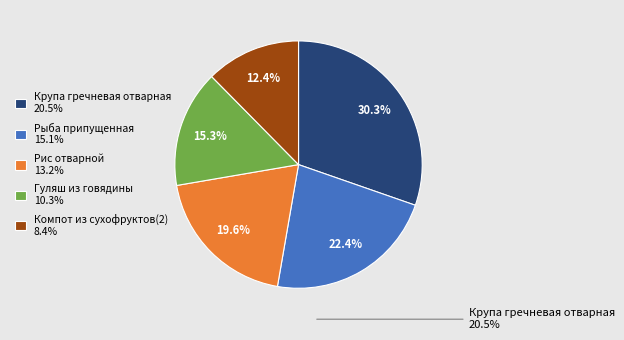

Is there any slice that represents more than half of the pie?

No